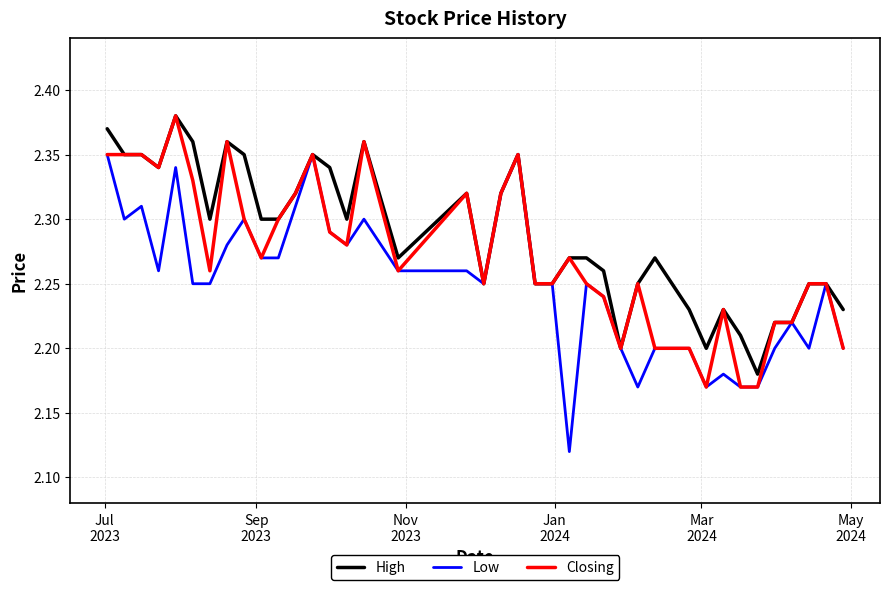

Count the Low values in the range 2 to 3.

40